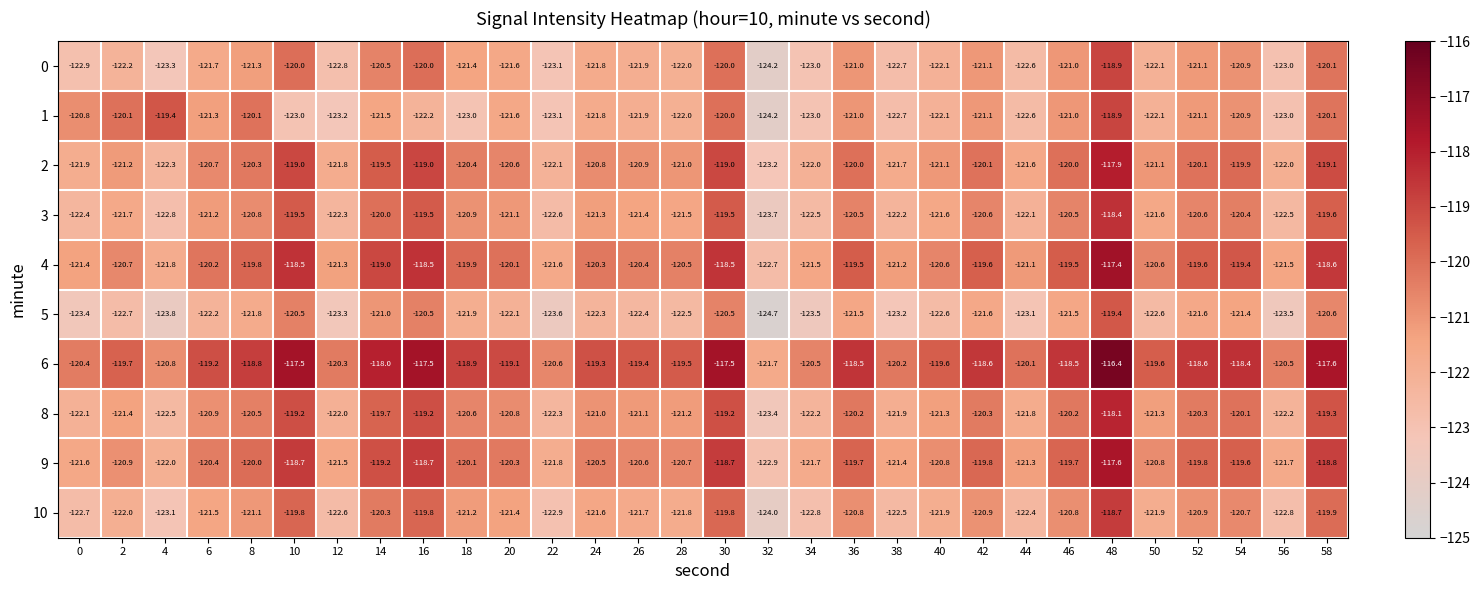

The value of 3 at 22 is -122.6. True or false?

True